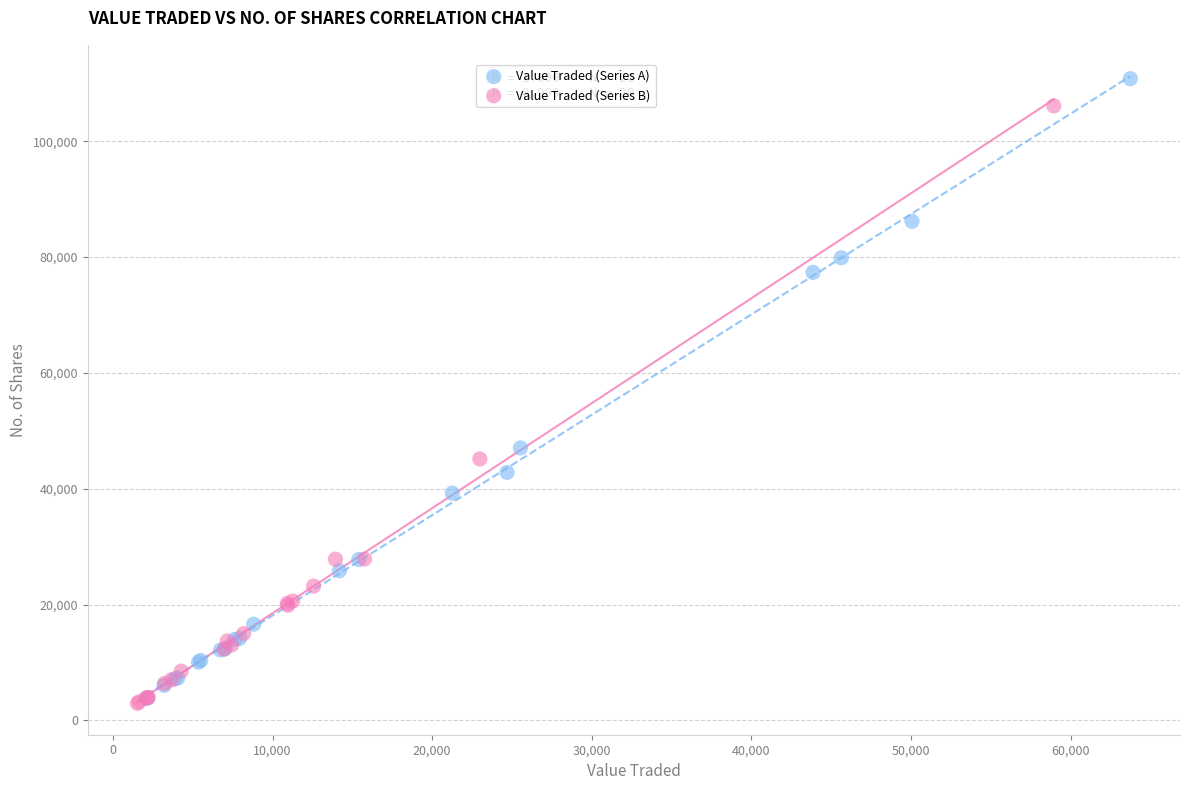

What are all the series names shown in the legend?

Value Traded (Series A), Value Traded (Series B)